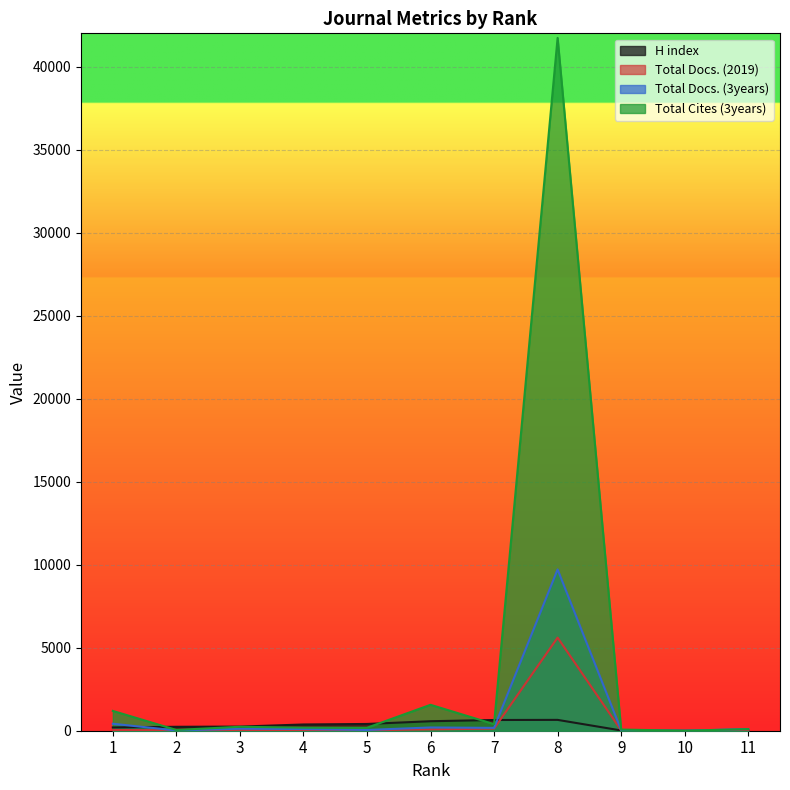

Which series has the largest total across all categories?

Total Cites (3years)